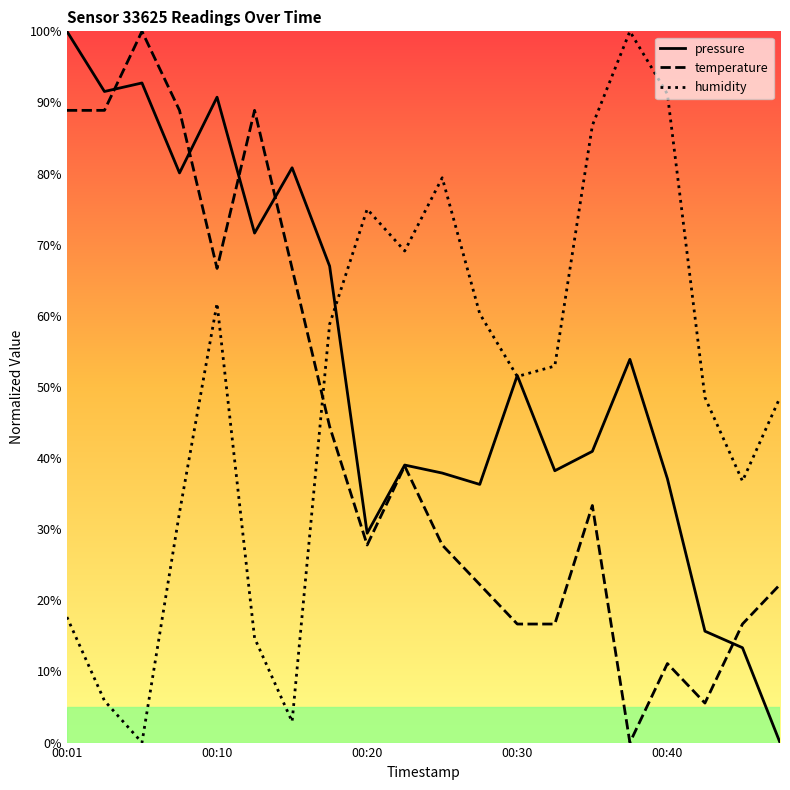

What are all the series names shown in the legend?

pressure, temperature, humidity